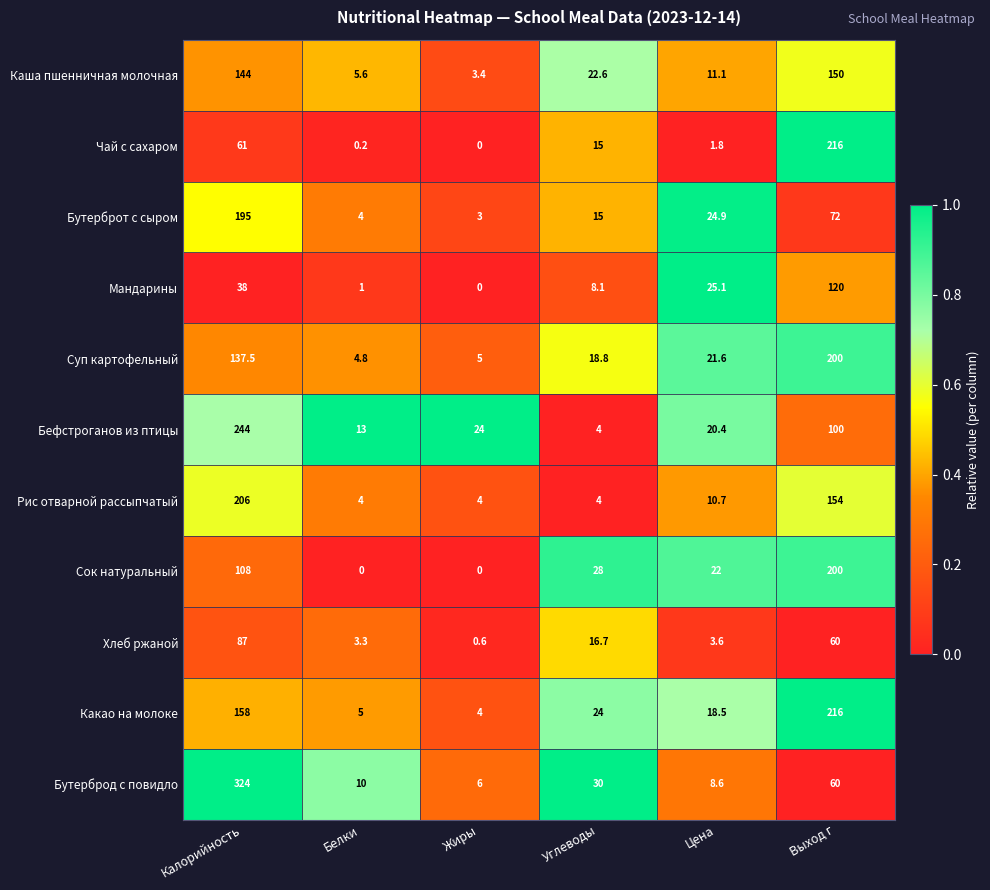

Rank the categories by Чай с сахаром value from highest to lowest.

Выход г, Калорийность, Углеводы, Цена, Белки, Жиры